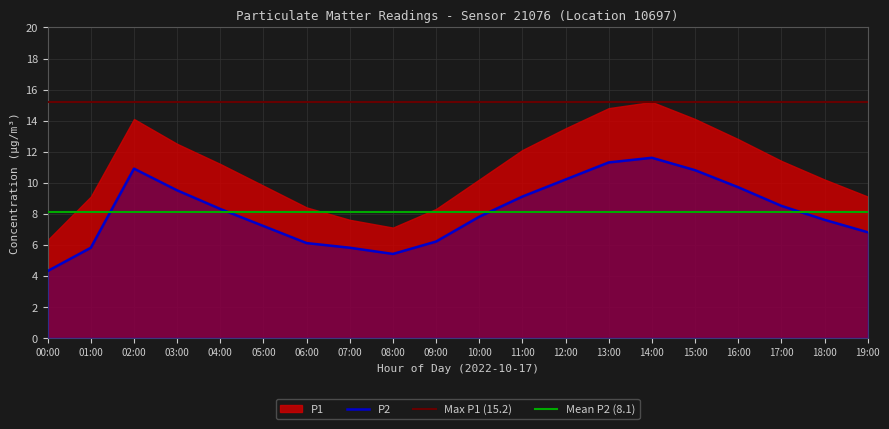

The chart shows a value of 3.9 at 16:00. True or false?

False